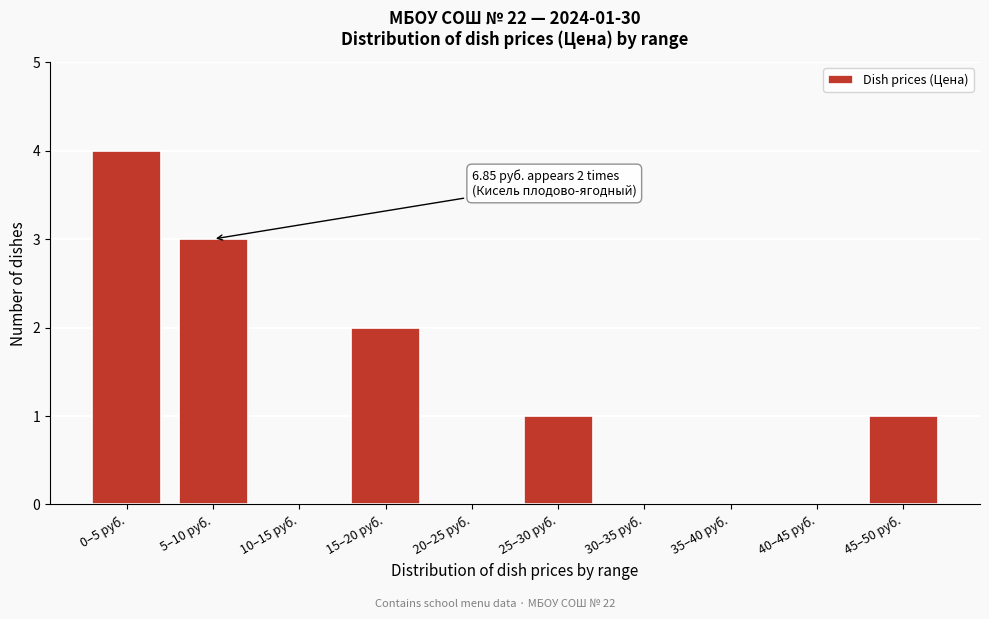

Reading right to left, list all the values displayed in this chart.

45–50 руб.=1	40–45 руб.=0	35–40 руб.=0	30–35 руб.=0	25–30 руб.=1	20–25 руб.=0	15–20 руб.=2	10–15 руб.=0	5–10 руб.=3	0–5 руб.=4